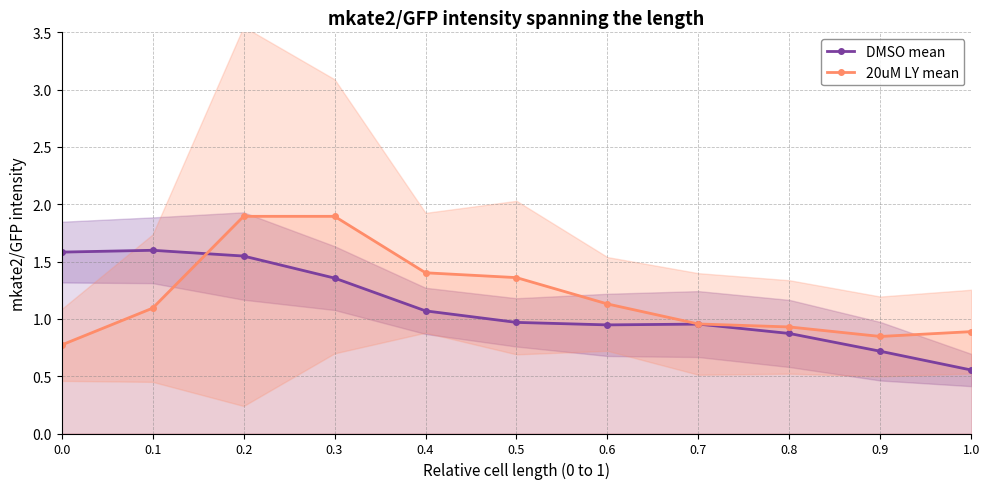

At which category does 20uM LY mean reach its first local peak?

0.2